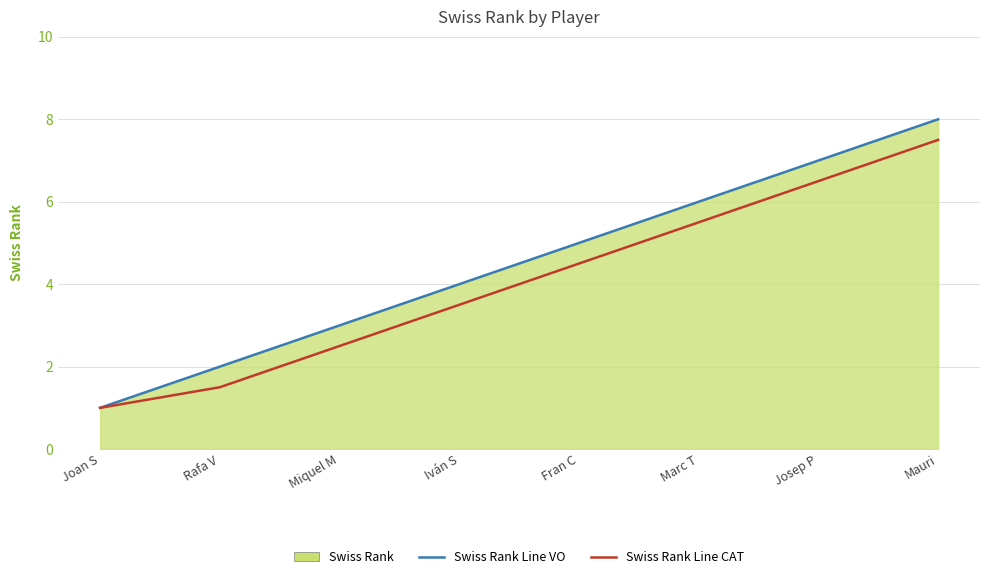

Which series has the largest total across all categories?

Swiss Rank Line VO